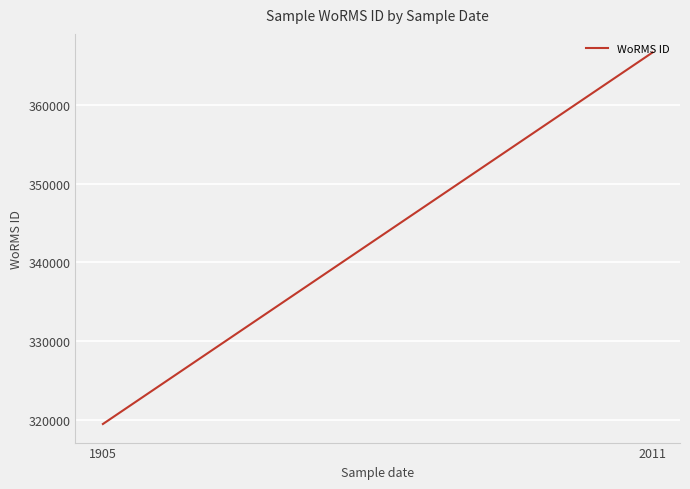

At which label is the value closest to 343081?

1905